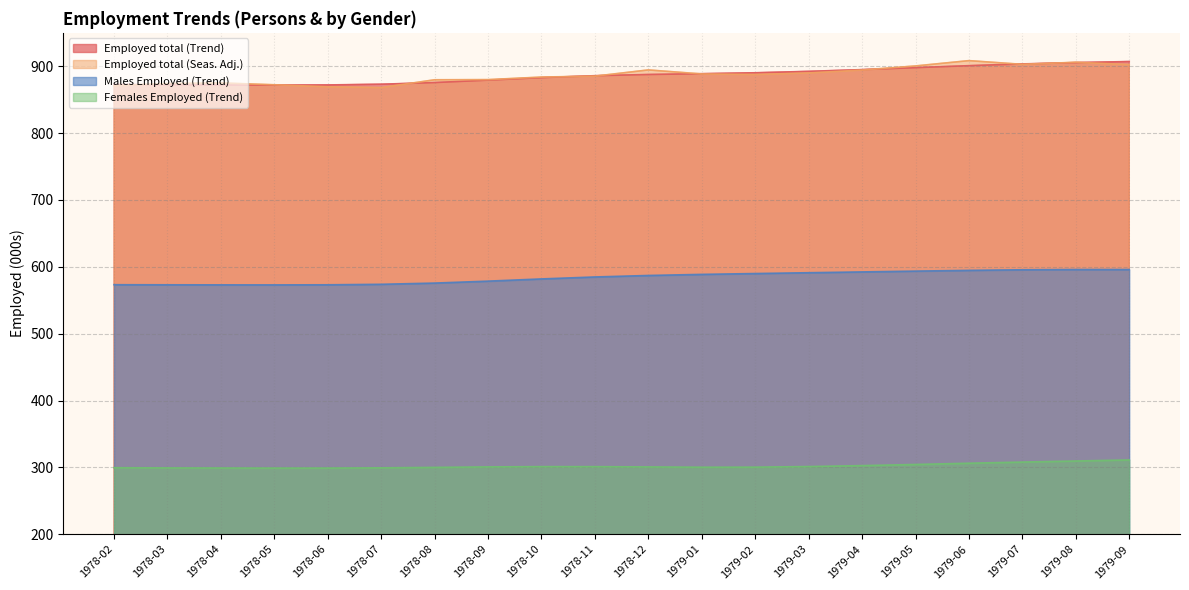

Where is the first local maximum for Females Employed (Trend)?

1978-10